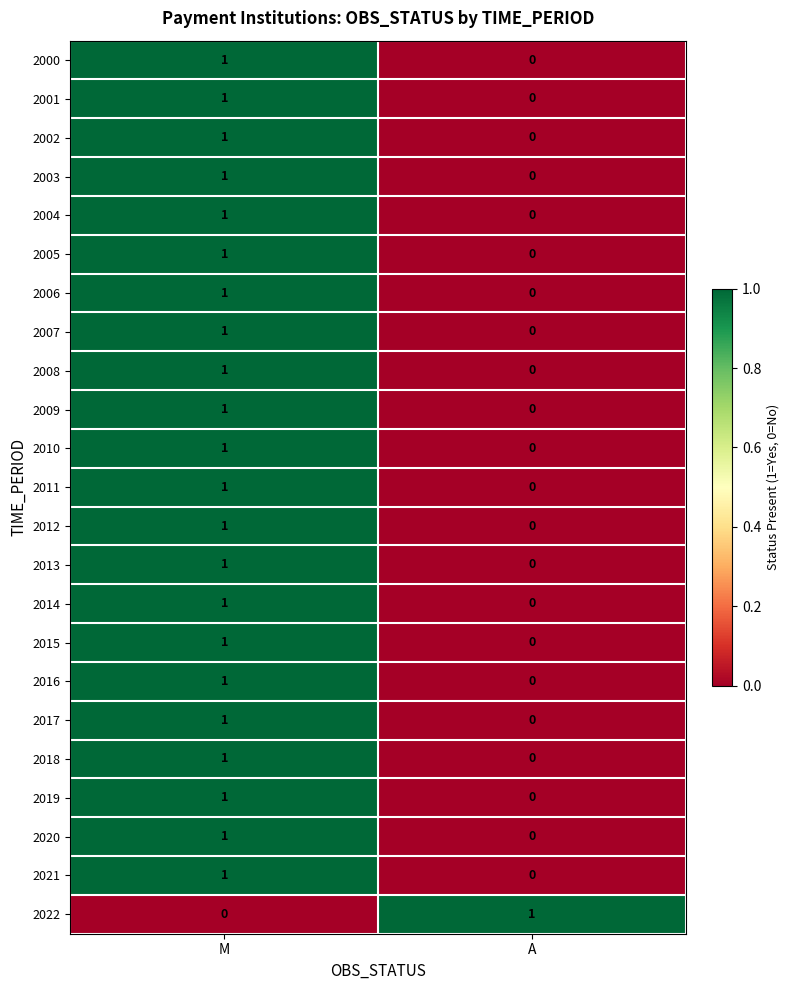

Is it true that 2018 equals 0 at A?

True